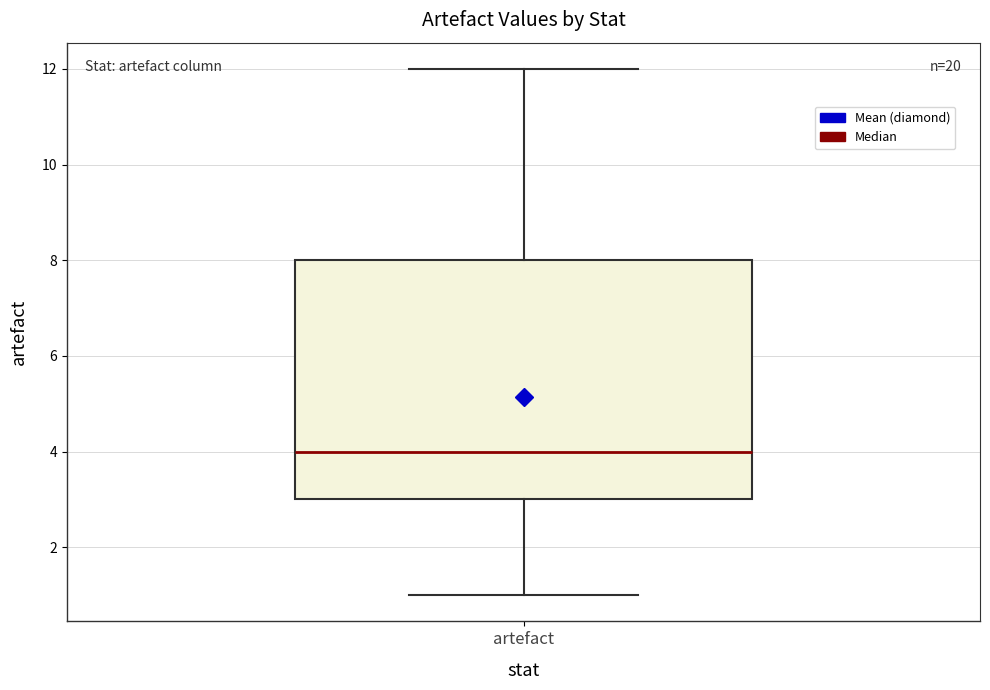

Where does the upper whisker of the box for artefact end on the y-axis? The values are not printed on the chart, so give them approximately, as read against the axis.

12